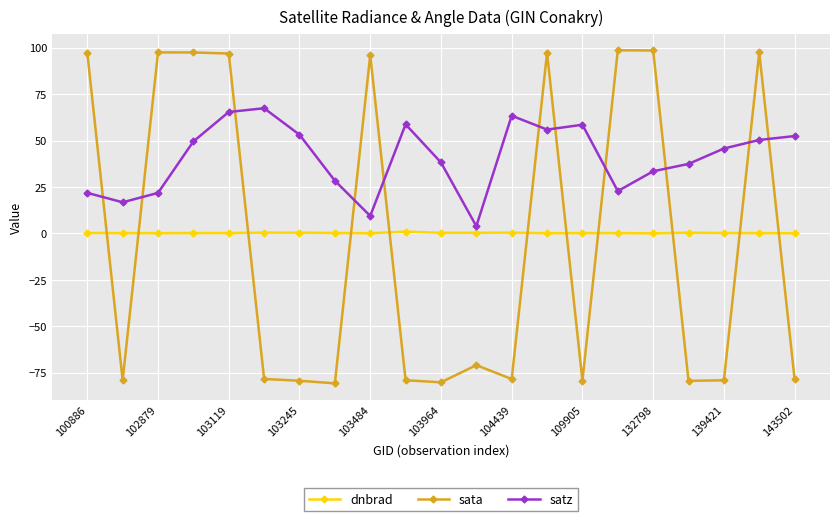

Which series has the widest spread of values?

sata